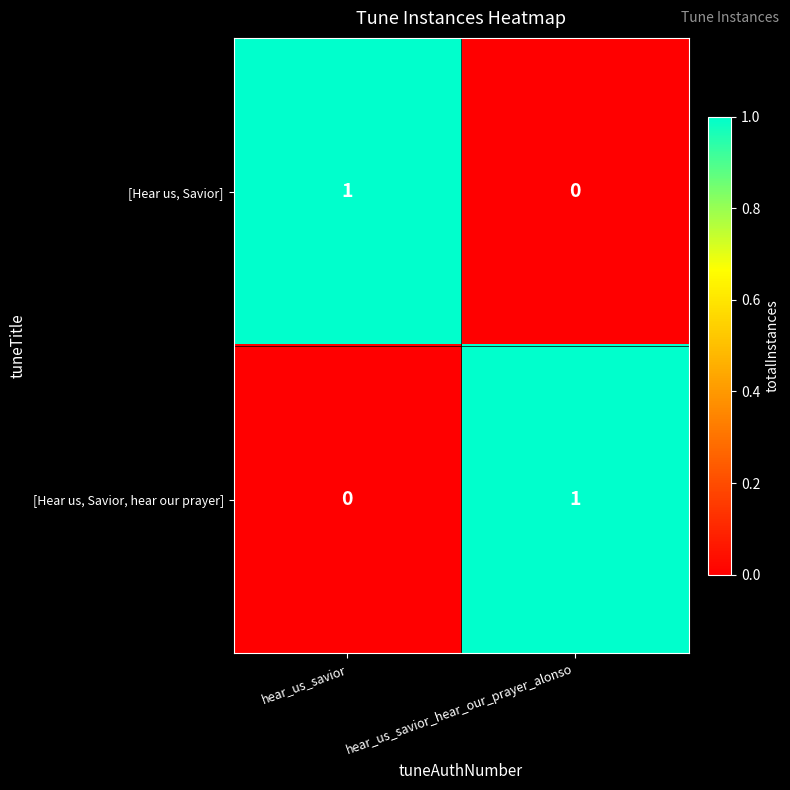

Is the value of [Hear us, Savior] at hear_us_savior_hear_our_prayer_alonso greater than the value of [Hear us, Savior, hear our prayer] at hear_us_savior_hear_our_prayer_alonso?

No